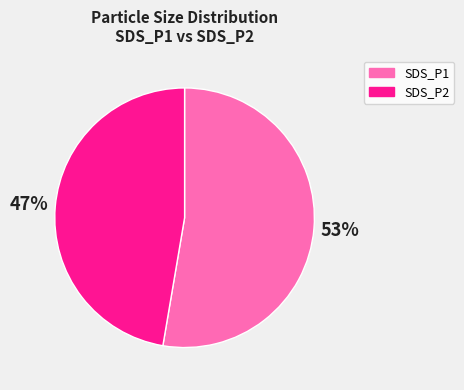

Rank the categories by value from highest to lowest.

SDS_P1, SDS_P2